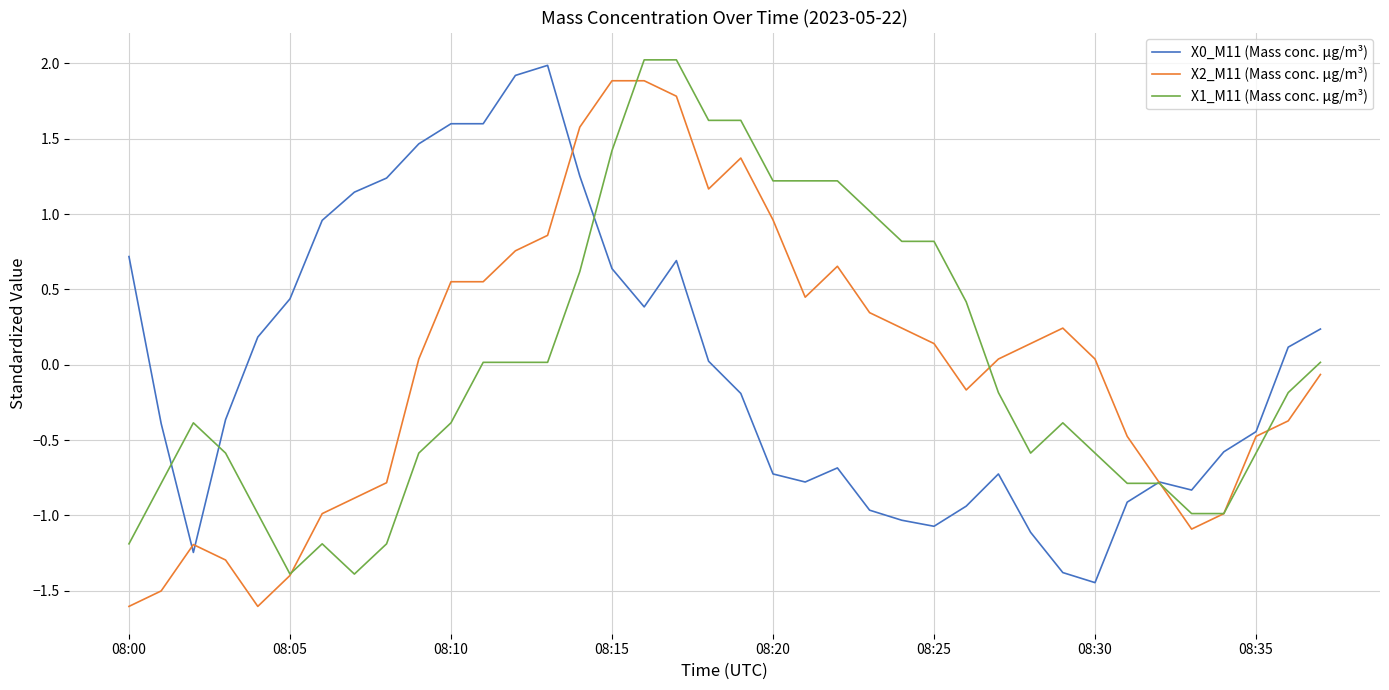

What is the highest value of the X0_M11 (Mass conc. μg/m³) series?

2.0